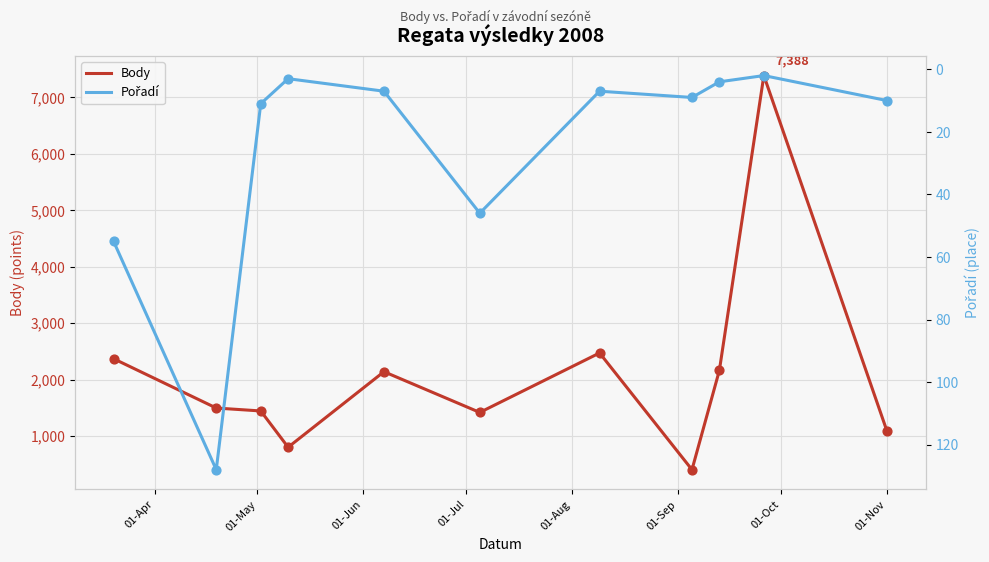

What is the highest value of the Body series?

7388